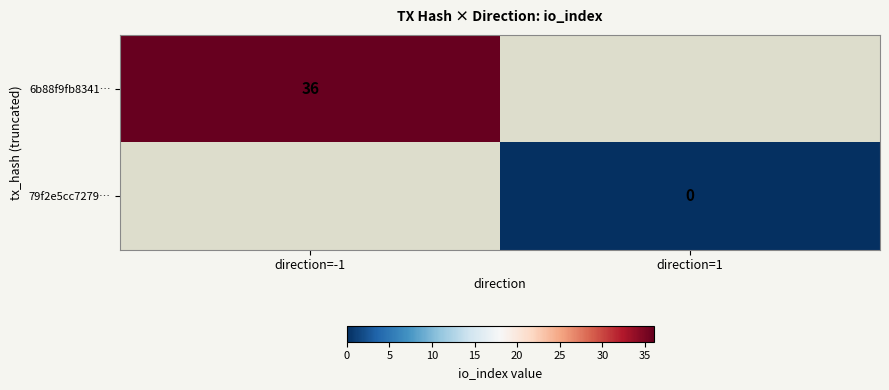

The value of 6b88f9fb8341… at direction=-1 is 49. True or false?

False